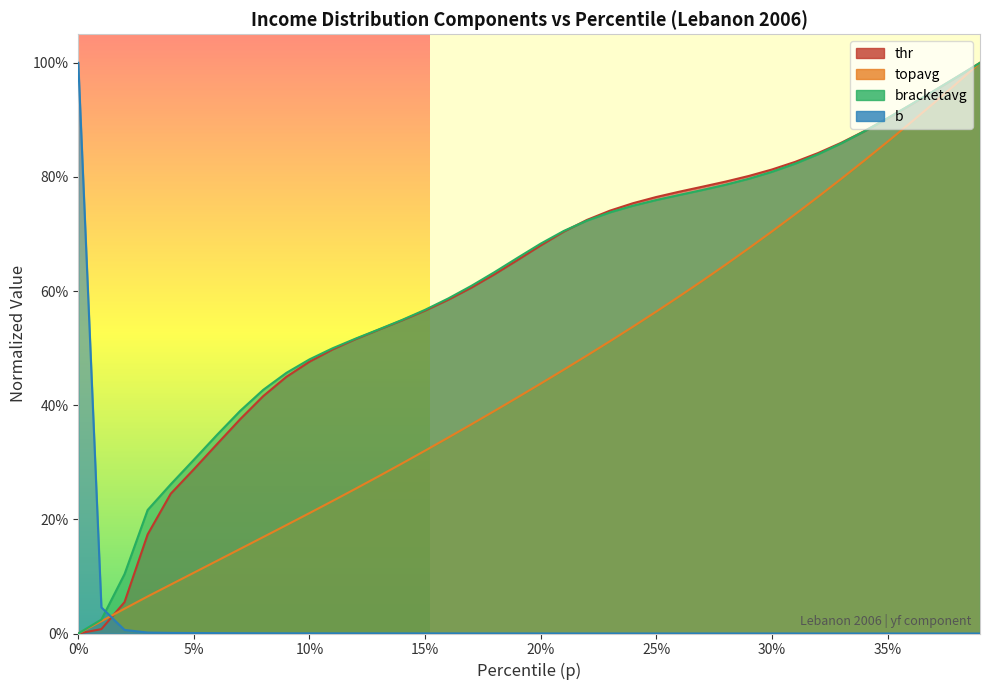

True or false: b has more than 0 interior local peaks.

False